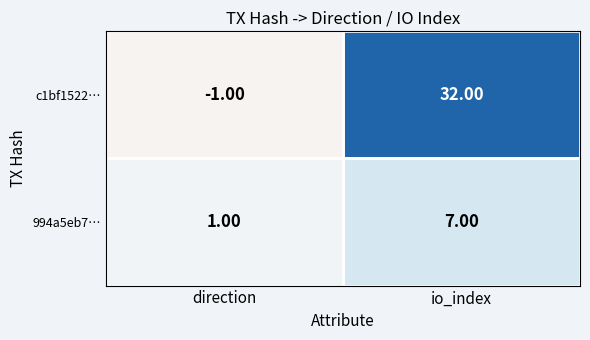

At which category does the chart reach its peak across all series?

io_index